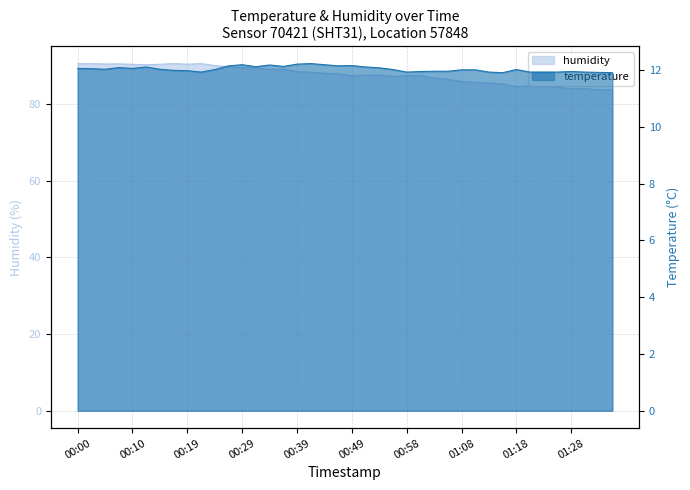

What are all the series names shown in the legend?

temperature, humidity